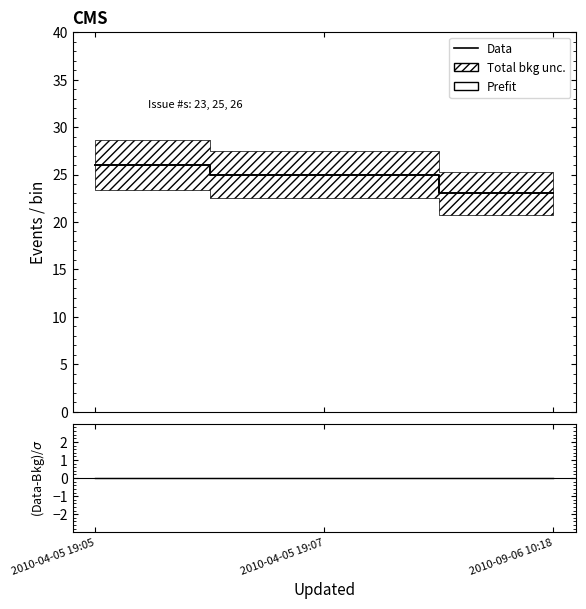

True or false: Data has a value of 13 at 2010-09-06 10:18.

False